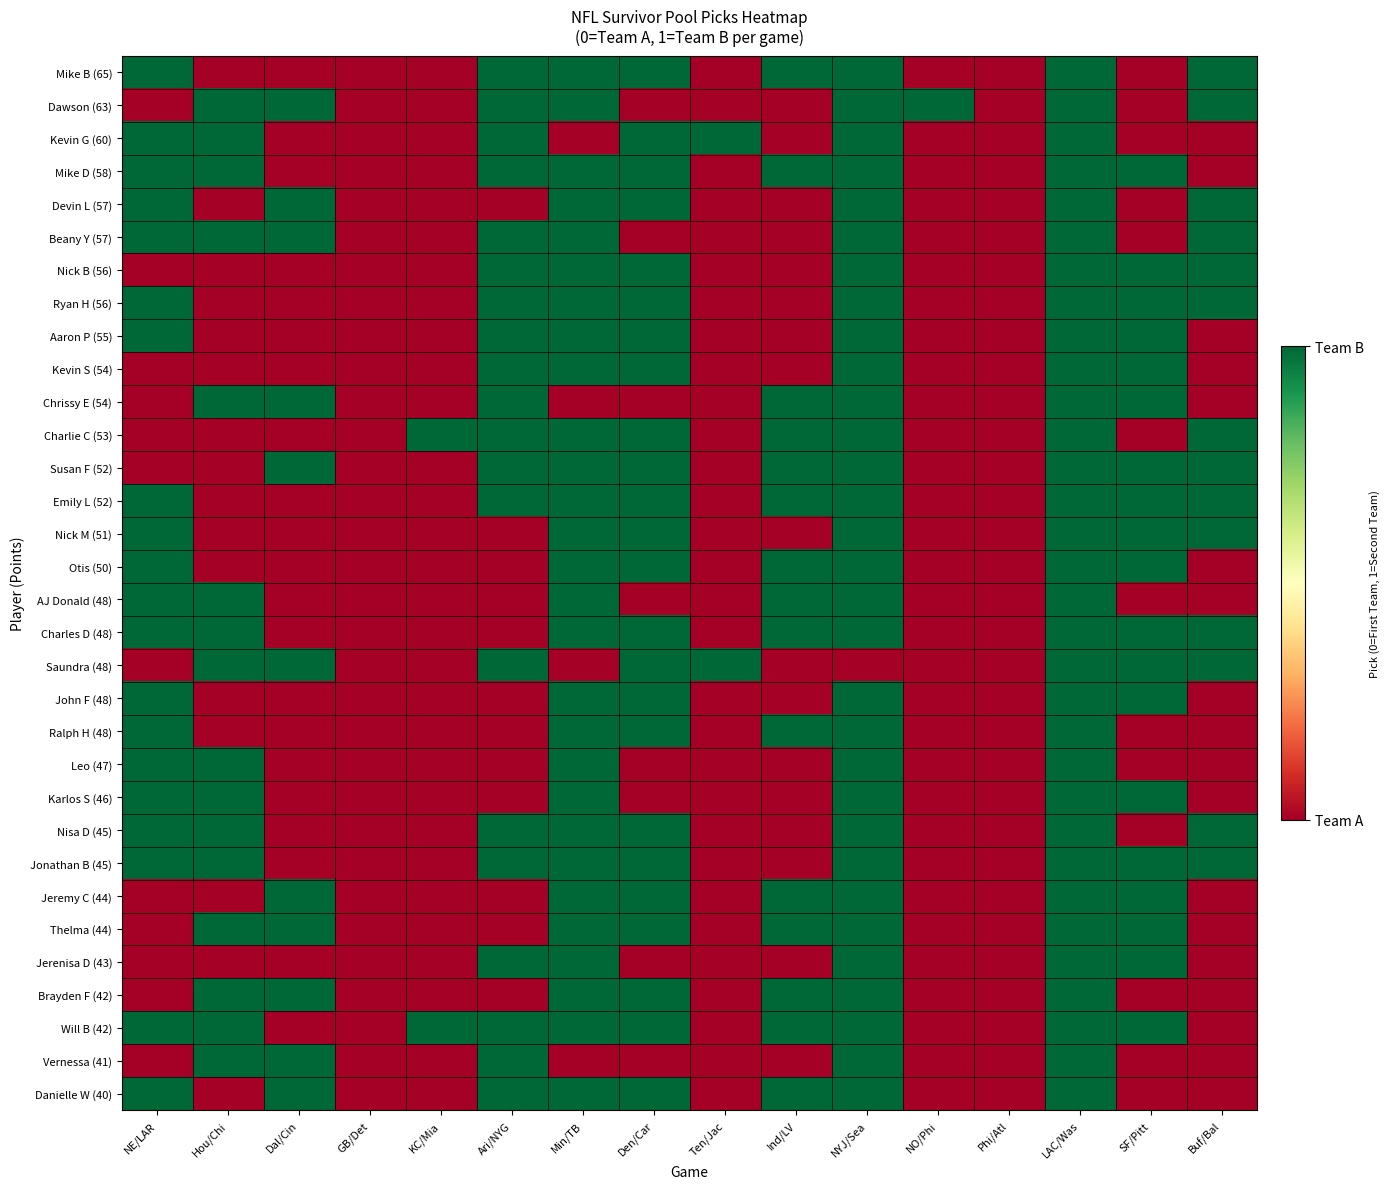

Which category has the lowest value across all series?

Hou/Chi